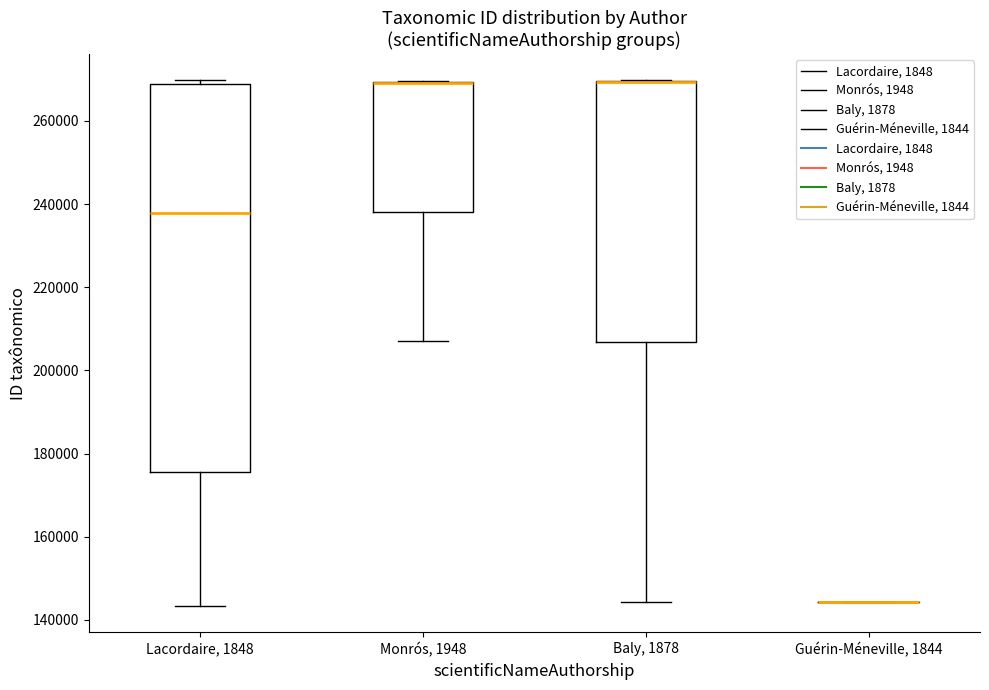

Reading left to right, read every box against the y-axis: the position of its median line, the range the box covers, and the ends of its whiskers. The values are not printed on the chart, so give them approximately, as read against the axis.

Lacordaire, 1848: median 238000, box 176000 to 270000, whiskers 144000 to 270000 (just above the box's upper edge)
Monrós, 1948: median 270000 (drawn on the box's upper edge), box 238000 to 270000, whiskers 208000 to 270000
Baly, 1878: median 270000 (drawn on the box's upper edge), box 206000 to 270000, whiskers 144000 to 270000
Guérin-Méneville, 1844: box collapsed to a line at 144000, whiskers 144000 to 144000